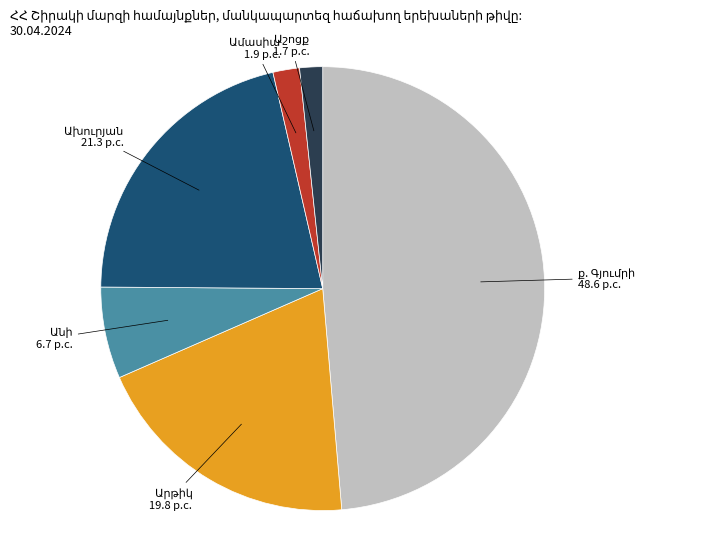

Is there a majority slice in this chart?

No